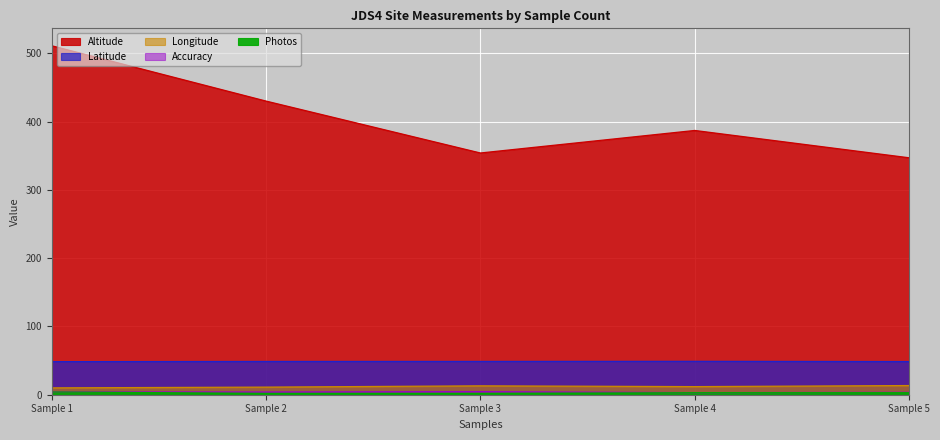

True or false: Altitude and Photos intersect in this chart.

False